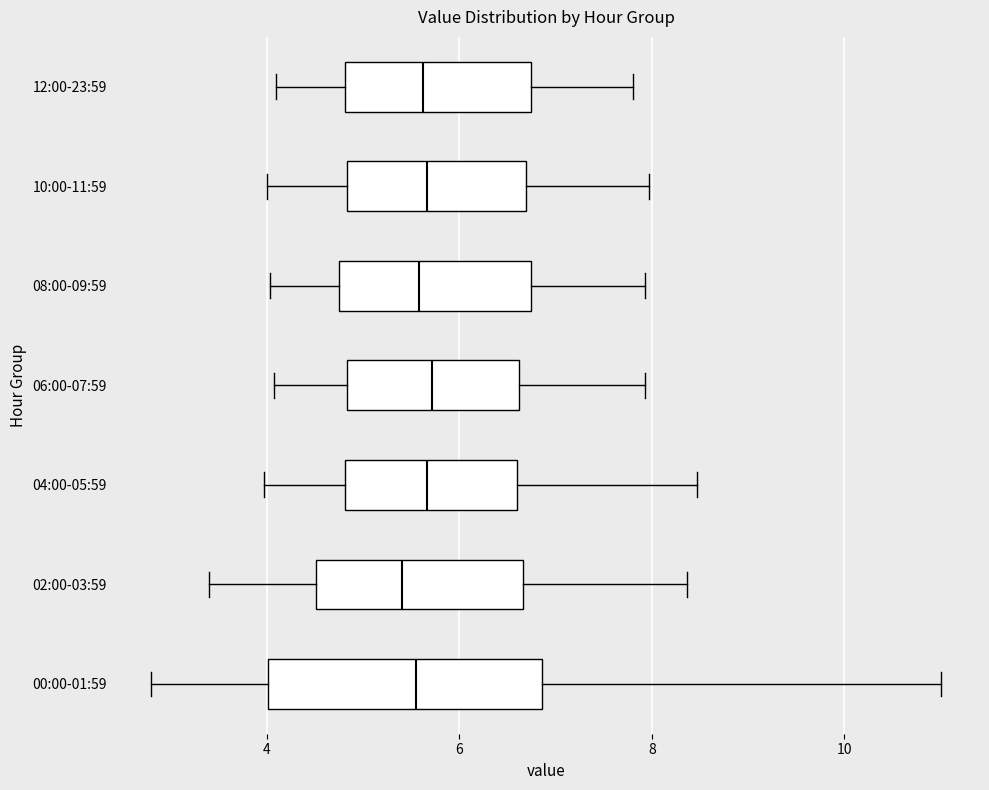

Reading bottom to top, transcribe this box plot: for each box, give where its median line is, the range the box spans, and where its two whiskers end, as read against the x-axis. The values are not printed on the chart, so give them approximately, as read against the axis.

00:00-01:59: median 5.6, box 4.0 to 6.8, whiskers 2.8 to 11.0
02:00-03:59: median 5.4, box 4.6 to 6.6, whiskers 3.4 to 8.4
04:00-05:59: median 5.6, box 4.8 to 6.6, whiskers 4.0 to 8.4
06:00-07:59: median 5.8, box 4.8 to 6.6, whiskers 4.0 to 8.0
08:00-09:59: median 5.6, box 4.8 to 6.8, whiskers 4.0 to 8.0
10:00-11:59: median 5.6, box 4.8 to 6.6, whiskers 4.0 to 8.0
12:00-23:59: median 5.6, box 4.8 to 6.8, whiskers 4.2 to 7.8